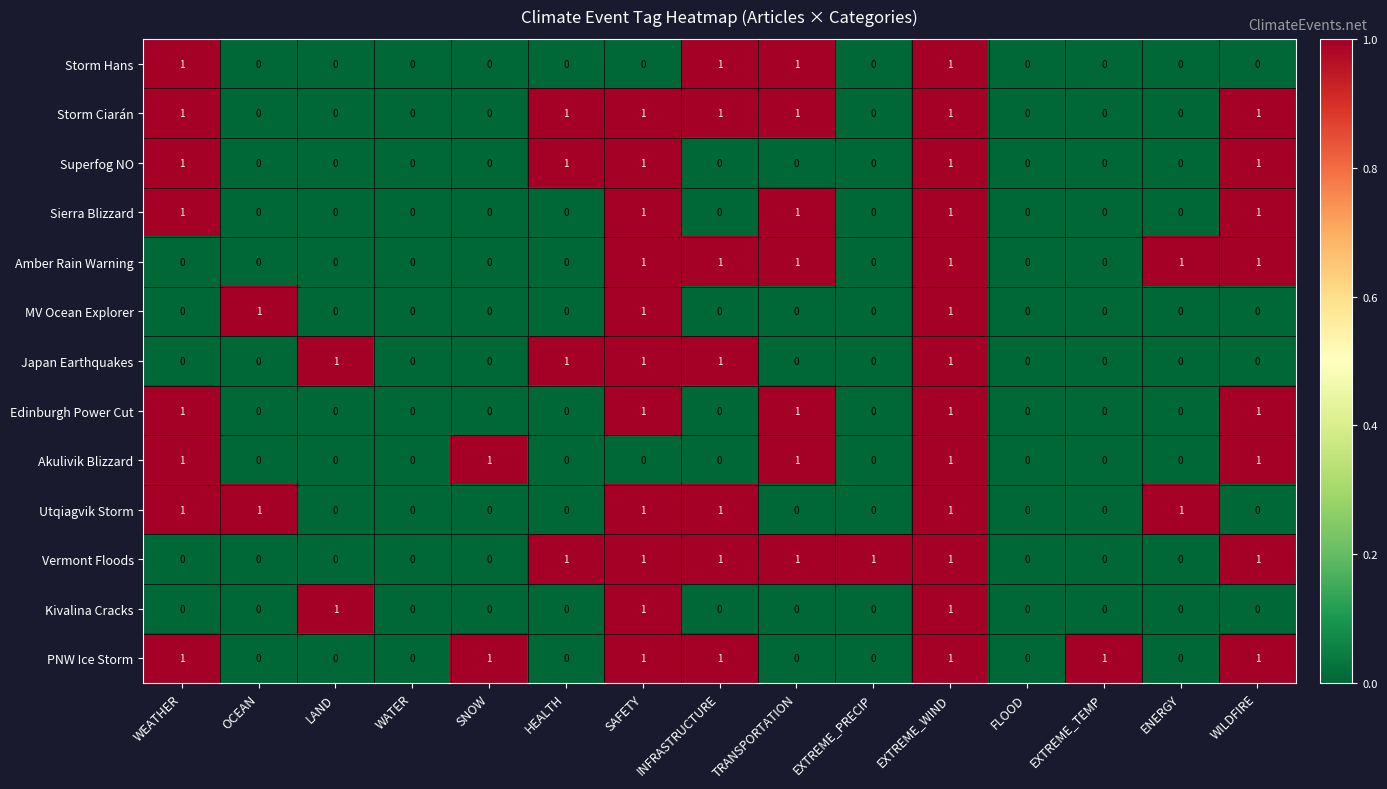

Is the value of PNW Ice Storm at WATER greater than the value of Akulivik Blizzard at SNOW?

No